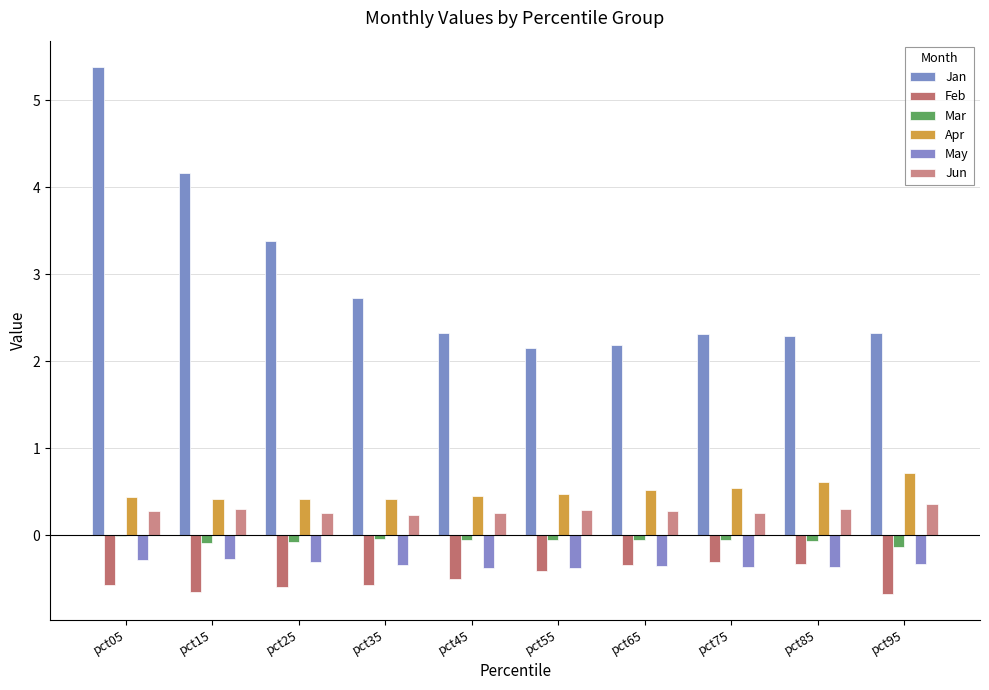

Are the bars horizontal?

No